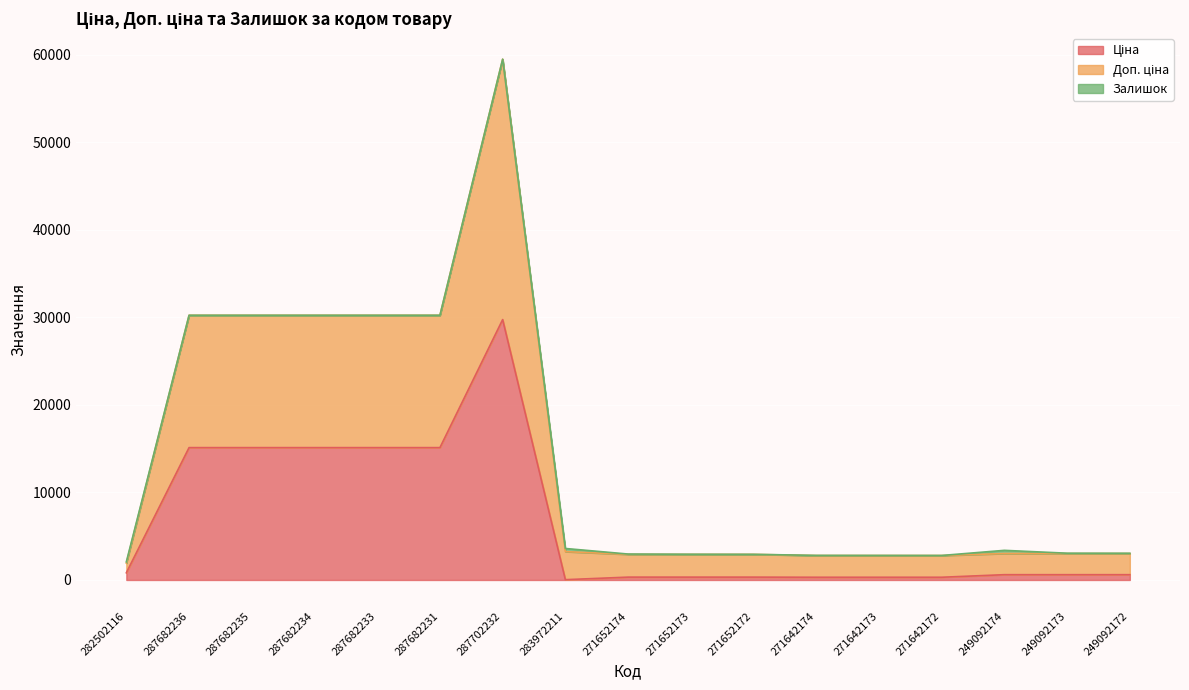

True or false: Доп. ціна has more than 2 interior local peaks.

False